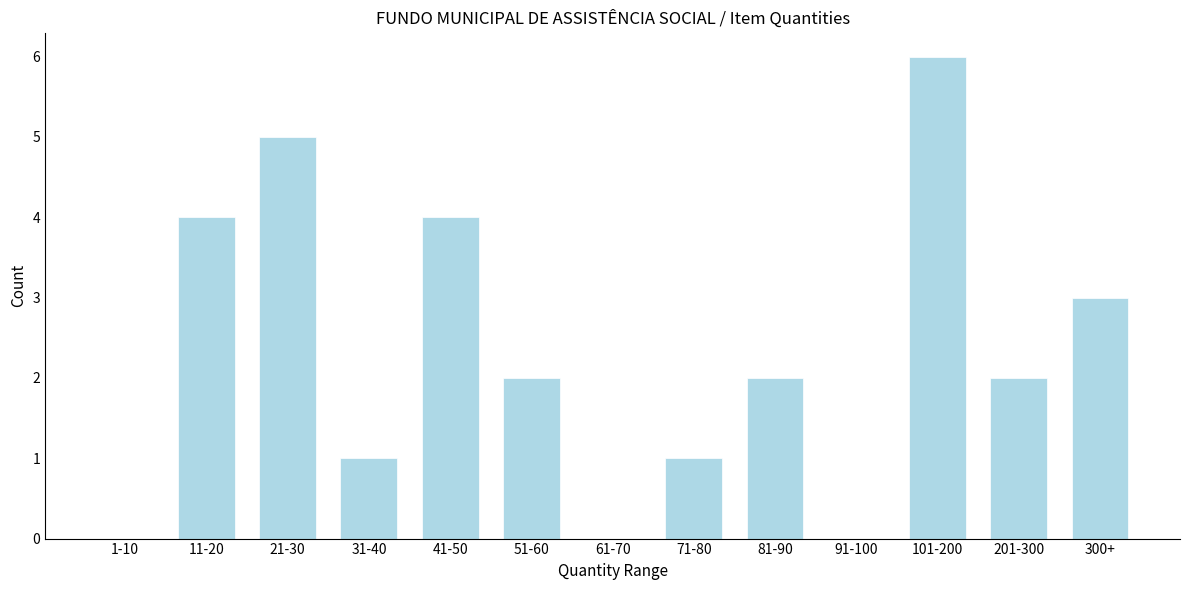

Reading left to right, extract all data points from this chart.

1-10=0	11-20=4	21-30=5	31-40=1	41-50=4	51-60=2	61-70=0	71-80=1	81-90=2	91-100=0	101-200=6	201-300=2	300+=3